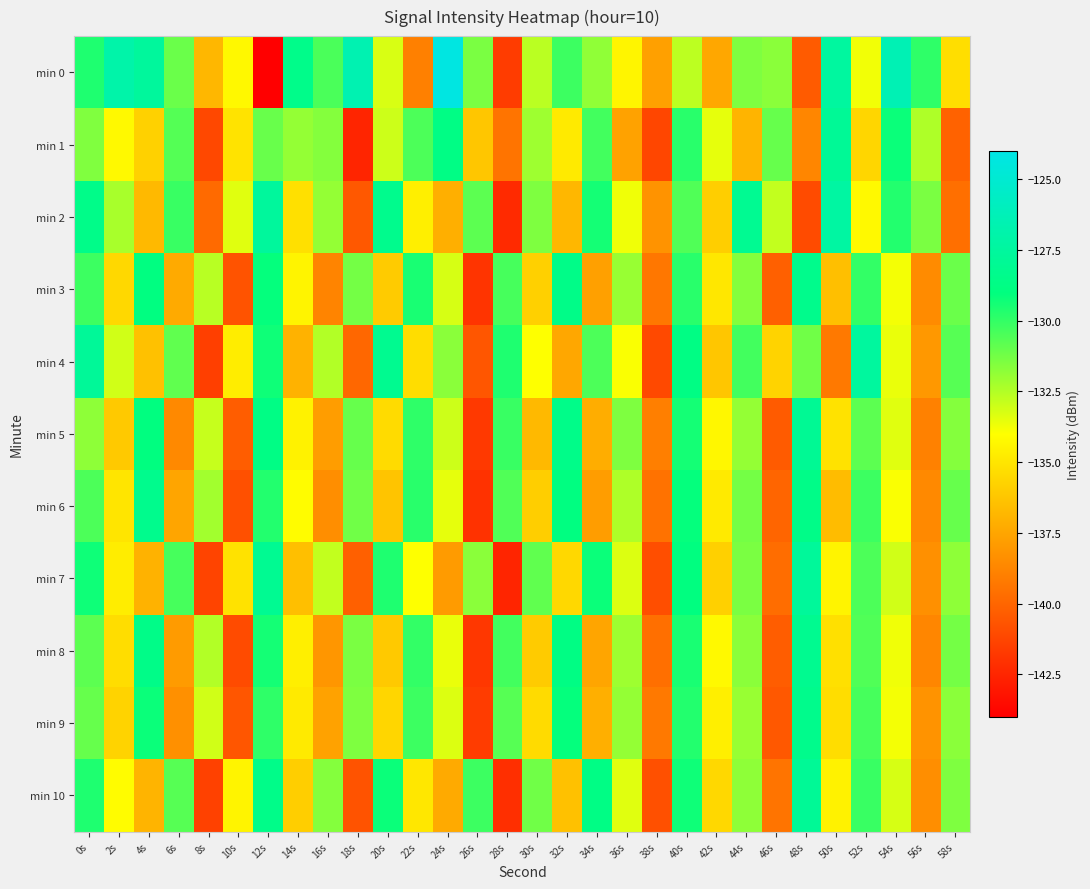

What is the maximum value shown in the chart?

-124.2